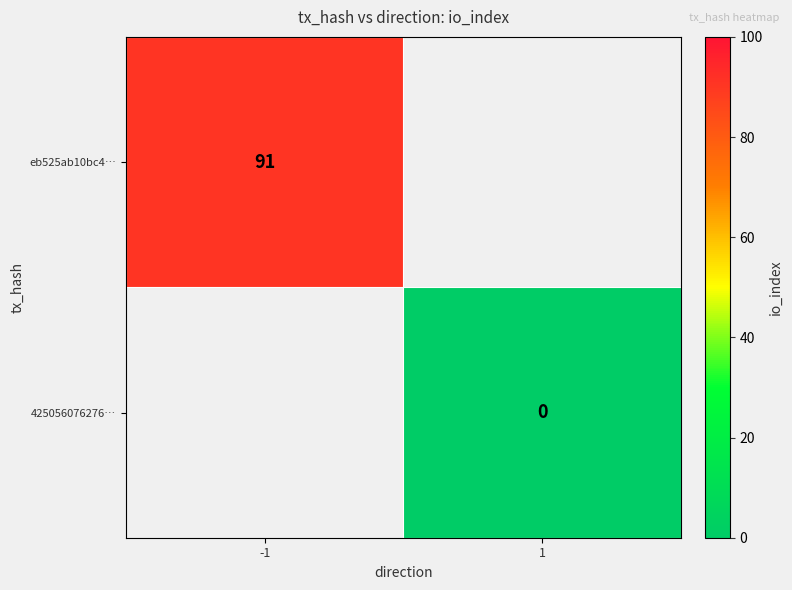

At which category does the chart reach its minimum across all series?

1